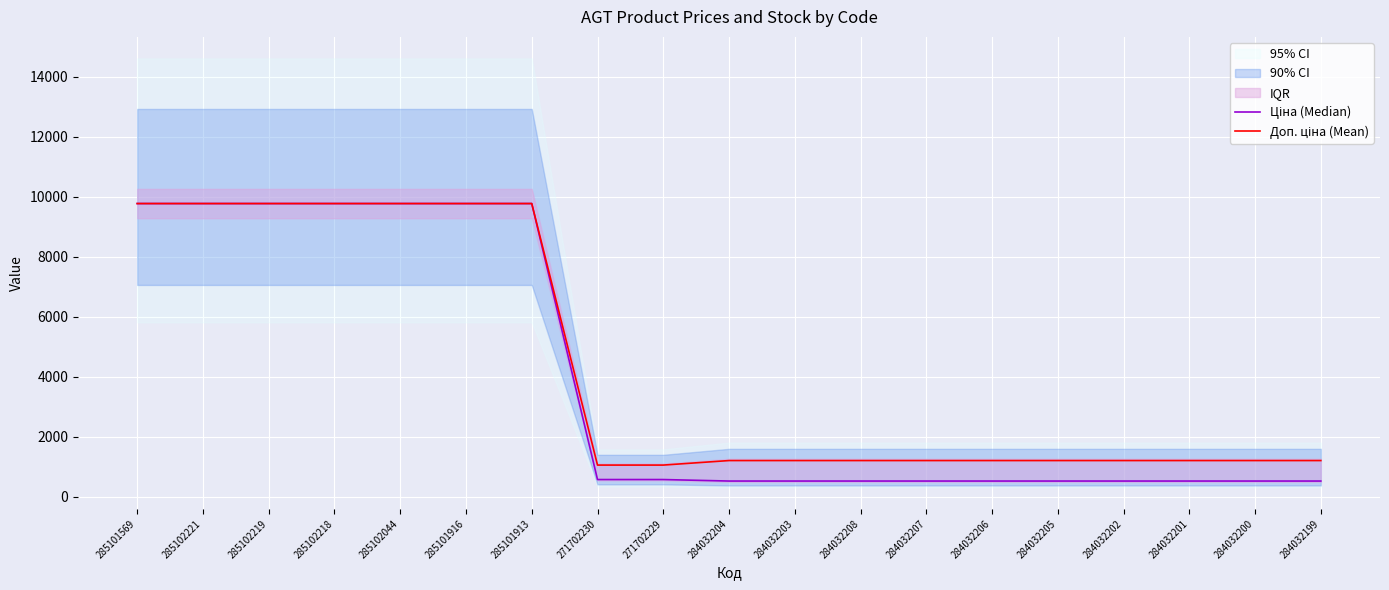

Which series has the largest total across all categories?

Доп. ціна (Mean)